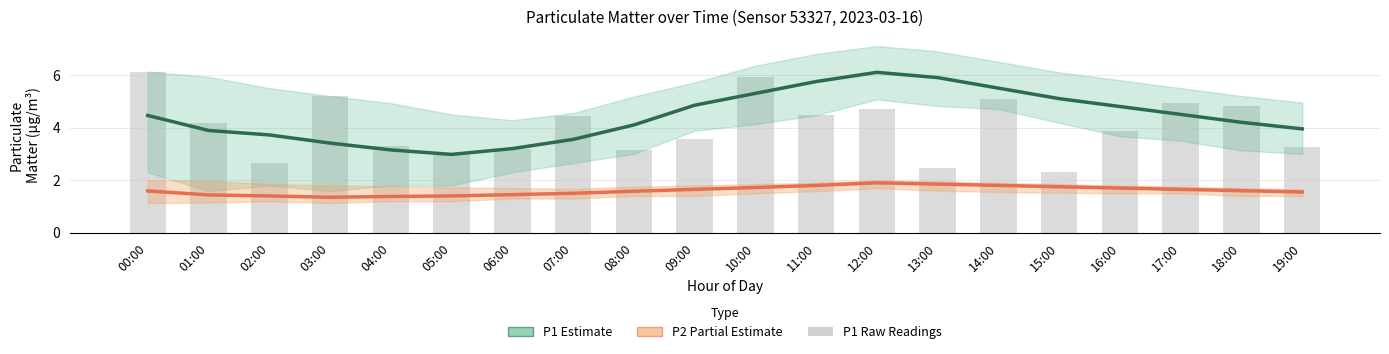

What position from the right is 08:00?

12